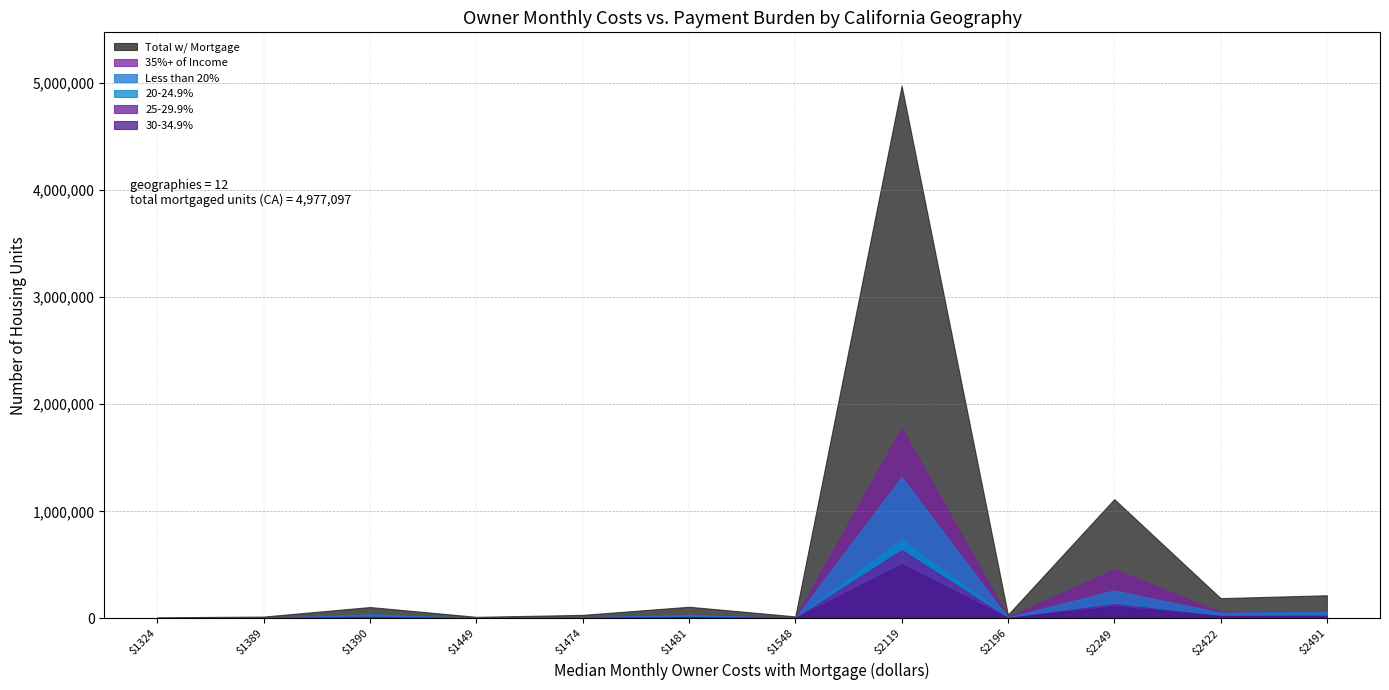

Reading left to right, extract all data points from this chart.

Total w/ Mortgage: California=4977097	Alameda County=215674	Butte County=32419	Contra Costa County=188654	El Dorado County=34327	Fresno County=108265	Humboldt County=18257	Imperial County=16716	Kern County=105599	Kings County=14151	Lake County=9536	Los Angeles County=1113827
35%+ of Income: California=1778692	Alameda County=66612	Butte County=10077	Contra Costa County=61897	El Dorado County=11545	Fresno County=35371	Humboldt County=6887	Imperial County=5443	Kern County=29920	Kings County=4123	Lake County=4921	Los Angeles County=458290
Less than 20%: California=1319455	Alameda County=64886	Butte County=10047	Contra Costa County=52407	El Dorado County=8832	Fresno County=33219	Humboldt County=4066	Imperial County=4889	Kern County=37043	Kings County=4676	Lake County=2059	Los Angeles County=261511
25-29.9%: California=637309	Alameda County=27748	Butte County=4906	Contra Costa County=24511	El Dorado County=4994	Fresno County=12629	Humboldt County=2374	Imperial County=2330	Kern County=13435	Kings County=2232	Lake County=760	Los Angeles County=135897
20-24.9%: California=736821	Alameda County=35497	Butte County=4331	Contra Costa County=29167	El Dorado County=5616	Fresno County=16108	Humboldt County=2408	Imperial County=2478	Kern County=15317	Kings County=1999	Lake County=852	Los Angeles County=144746
30-34.9%: California=504820	Alameda County=20931	Butte County=3058	Contra Costa County=20672	El Dorado County=3340	Fresno County=10938	Humboldt County=2522	Imperial County=1576	Kern County=9884	Kings County=1121	Lake County=944	Los Angeles County=113383